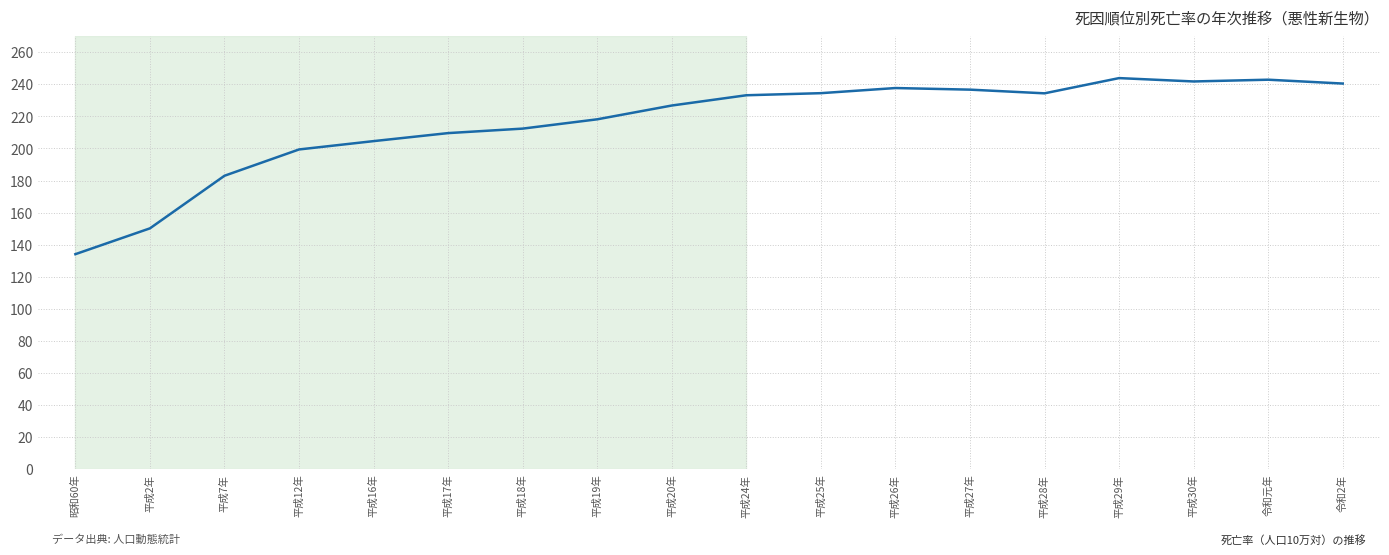

Between 平成7年 and 平成16年, which is larger?

平成16年